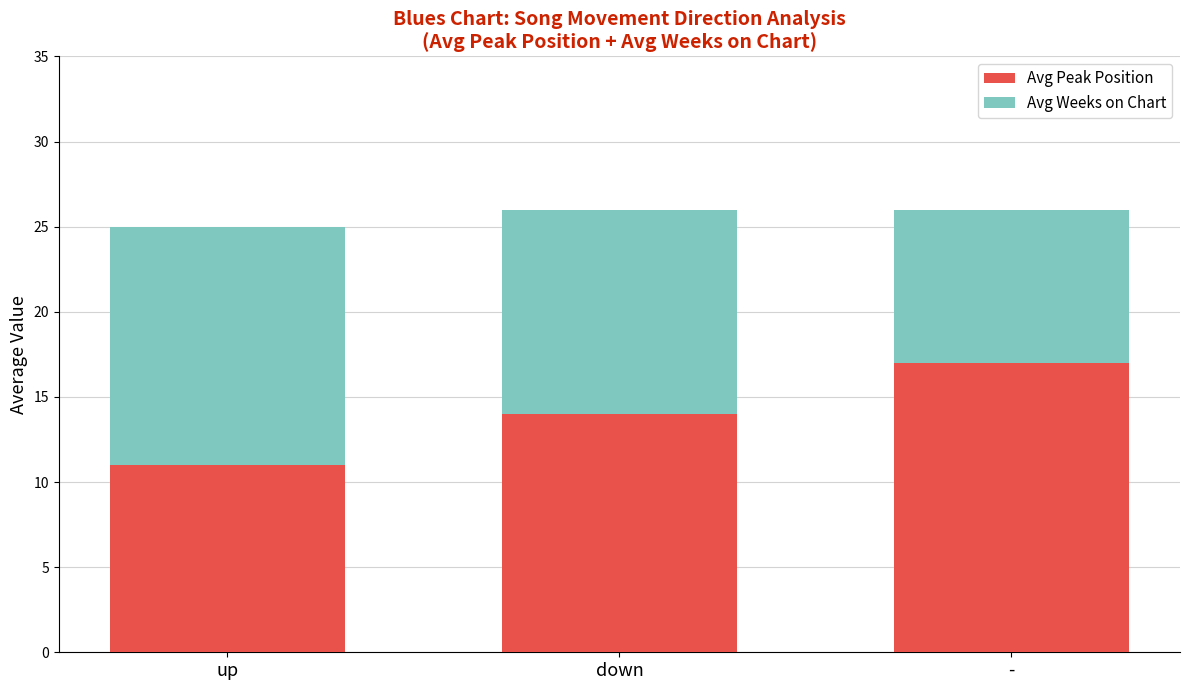

At which label does Avg Peak Position reach its peak?

-